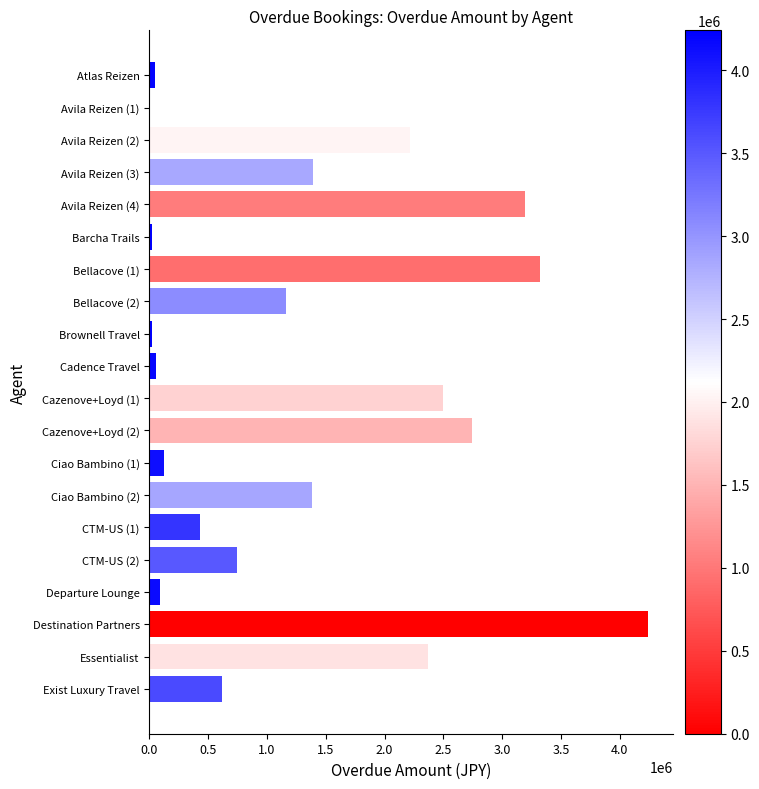

The value at Avila Reizen (2) is 2213300. True or false?

True